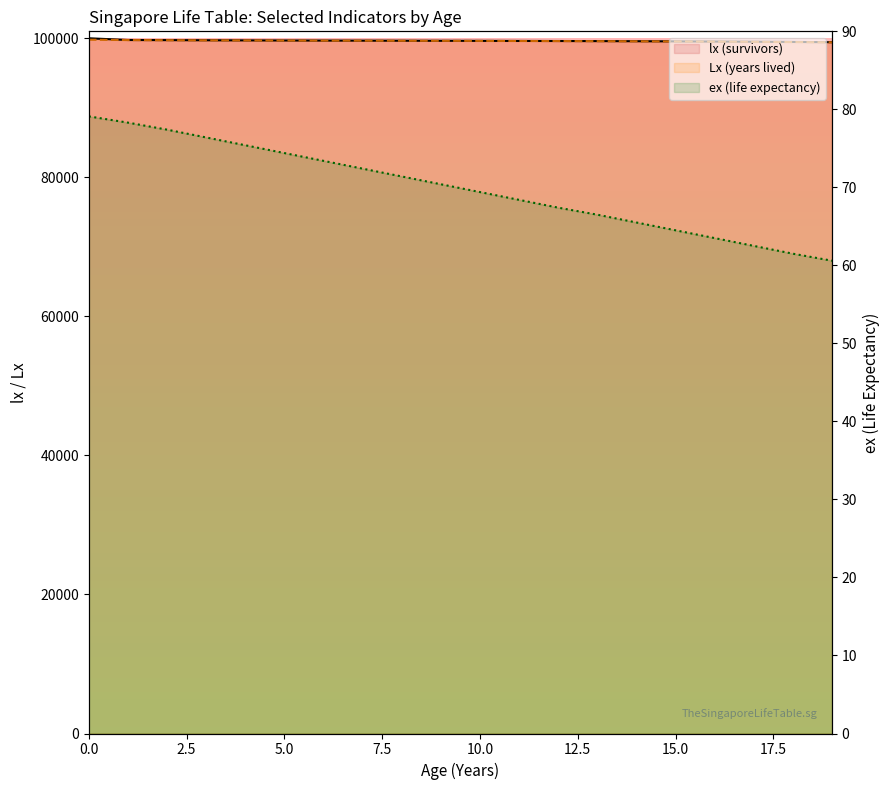

Which category has the lowest value across all series?

19